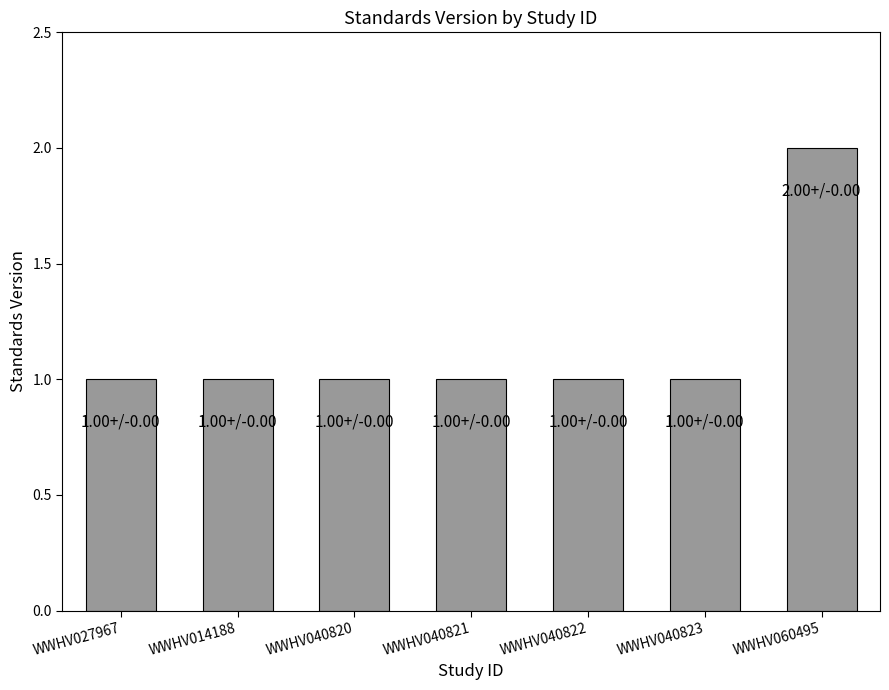

What is the label of the 2nd bar from the right?

WWHV040823